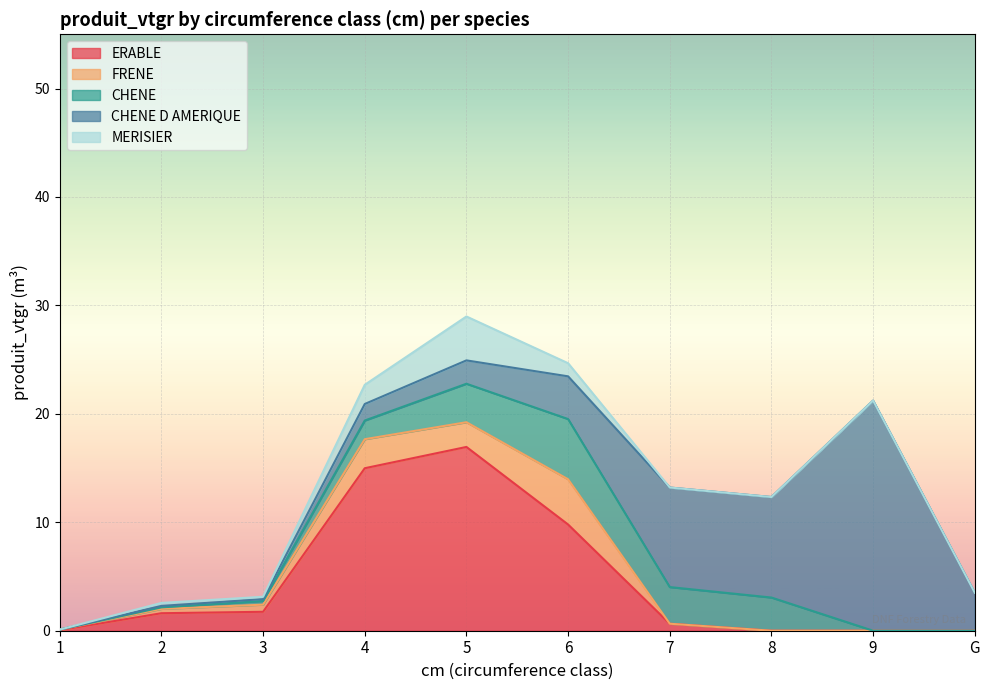

True or false: CHENE has a value of 2.6 at 1.

False